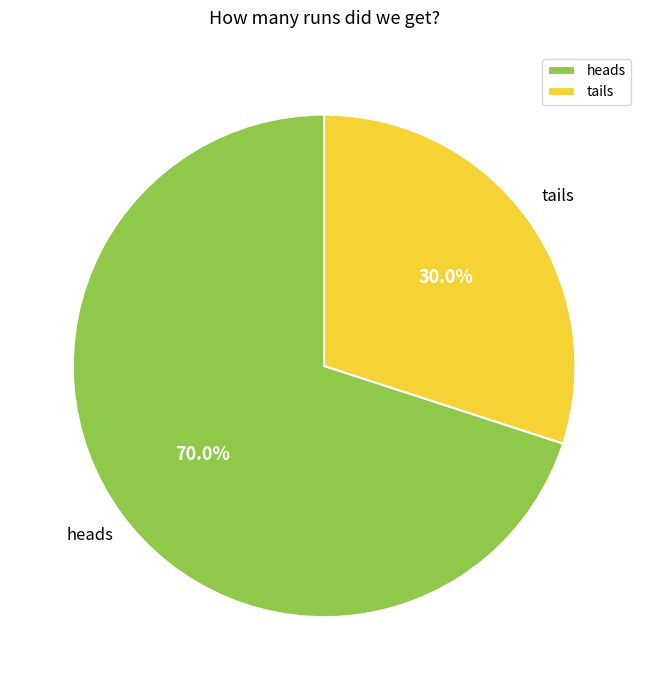

Which slice is the largest?

heads